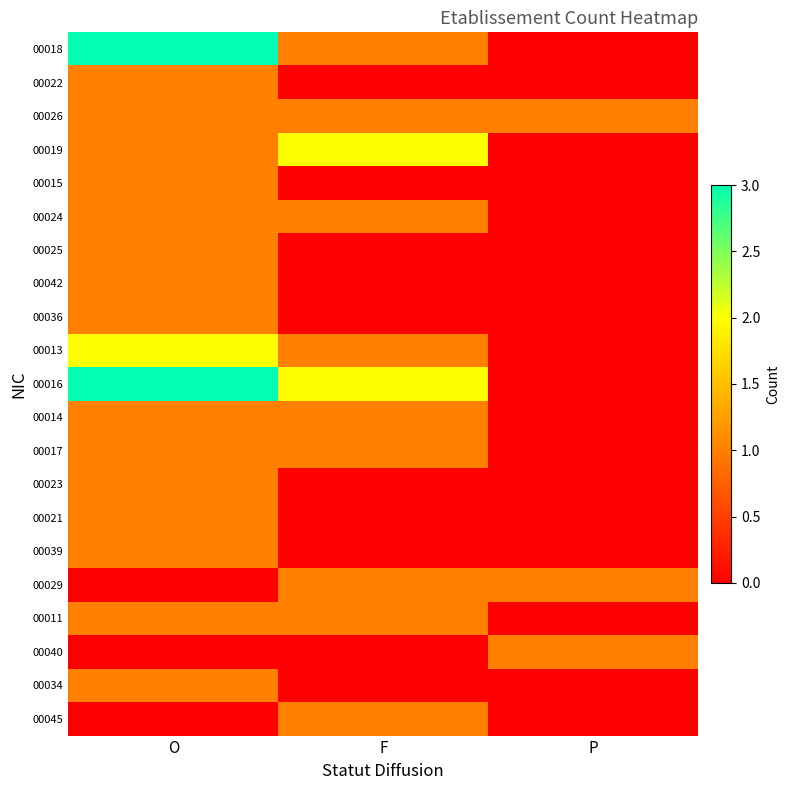

Which series has the largest range (max minus min)?

00018